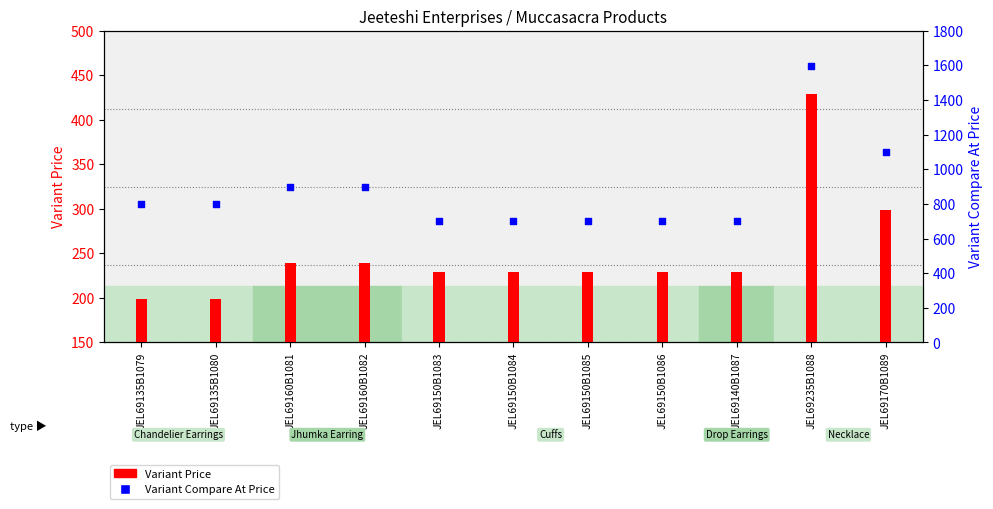

At how many categories does at least one series exceed 1406?

1